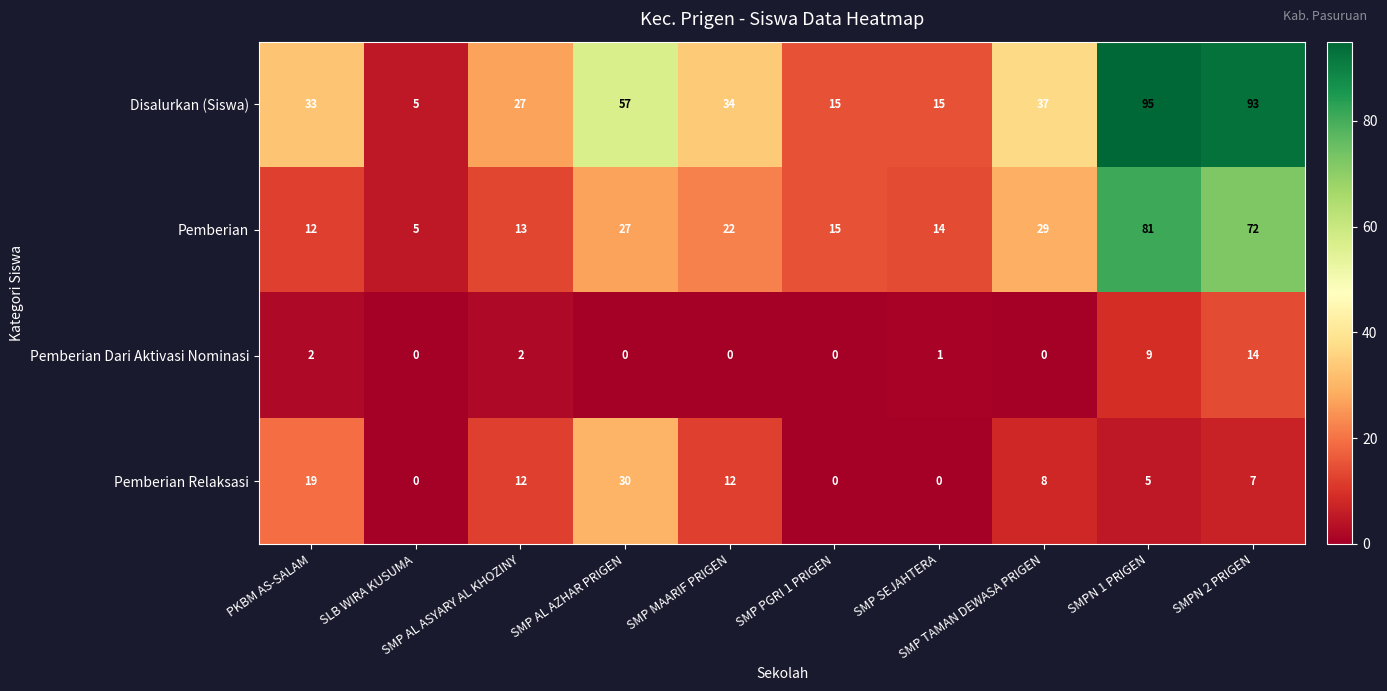

Rank the series by their average value, from lowest to highest.

Pemberian Dari Aktivasi Nominasi, Pemberian Relaksasi, Pemberian, Disalurkan (Siswa)